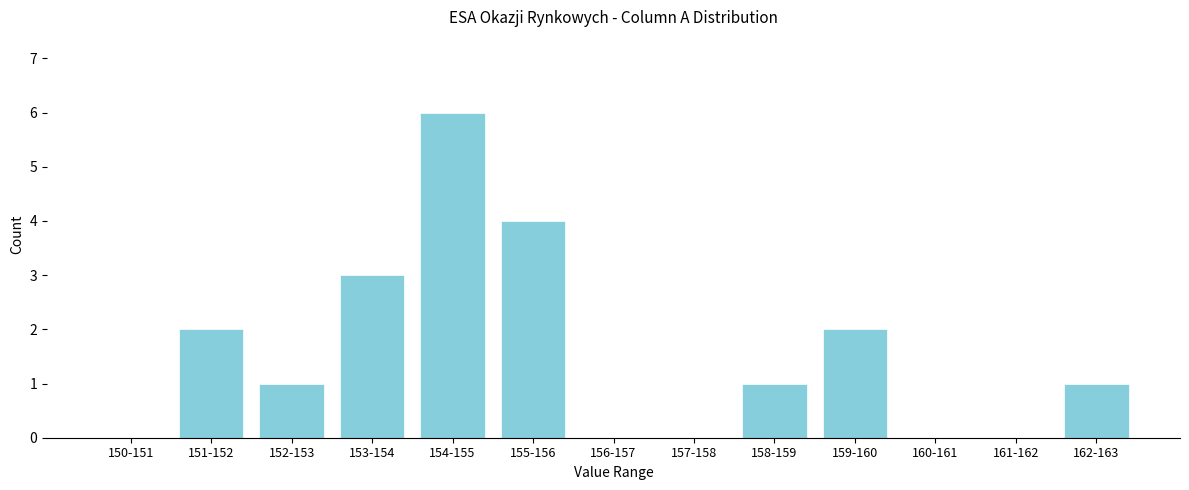

Reading left to right, transcribe all the data shown in this chart.

150-151=0	151-152=2	152-153=1	153-154=3	154-155=6	155-156=4	156-157=0	157-158=0	158-159=1	159-160=2	160-161=0	161-162=0	162-163=1